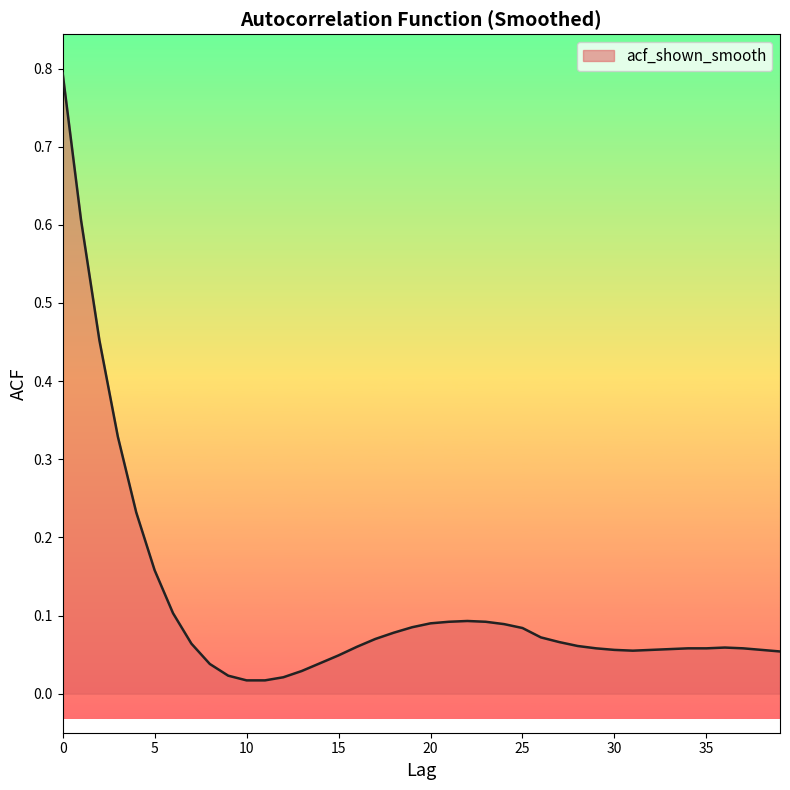

What is the difference between the maximum and minimum values?

0.8